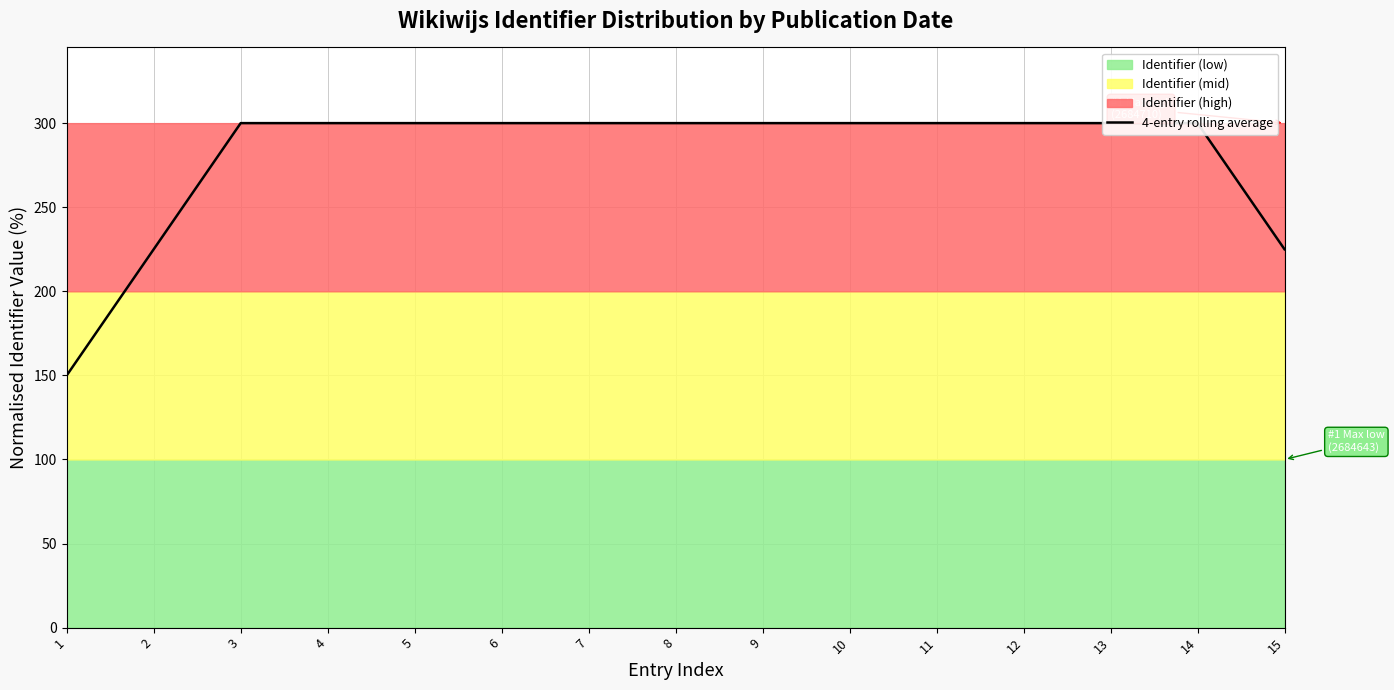

Approximately how many times larger is the value at 3 compared to 1?

2.0